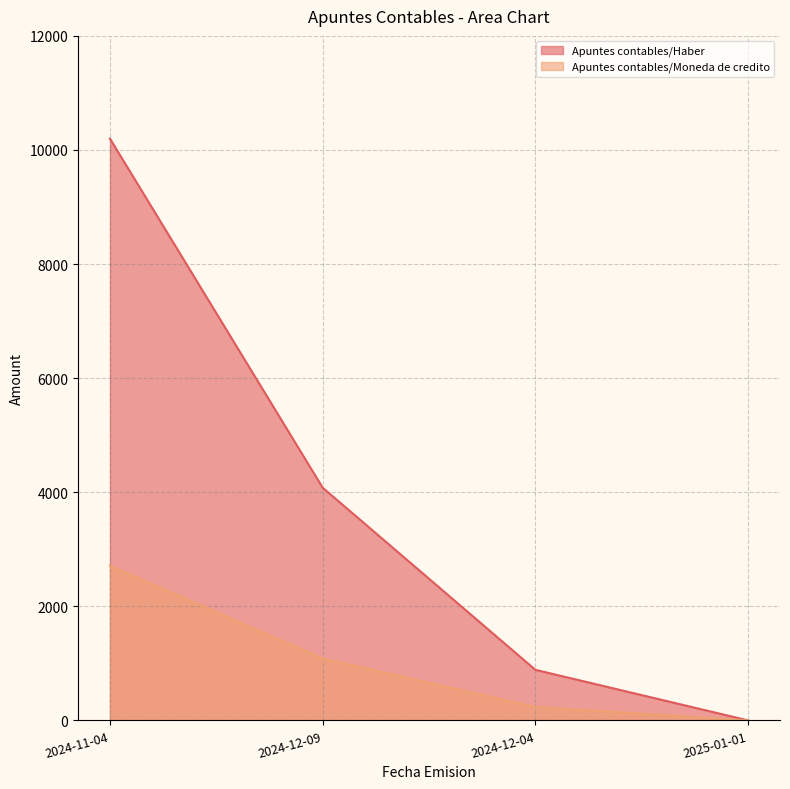

Reading left to right, transcribe all the data shown in this chart.

Apuntes contables/Haber: 10199.2	4079.7	886.9	0.0
Apuntes contables/Moneda de credito: 2714.0	1085.6	236.0	0.0